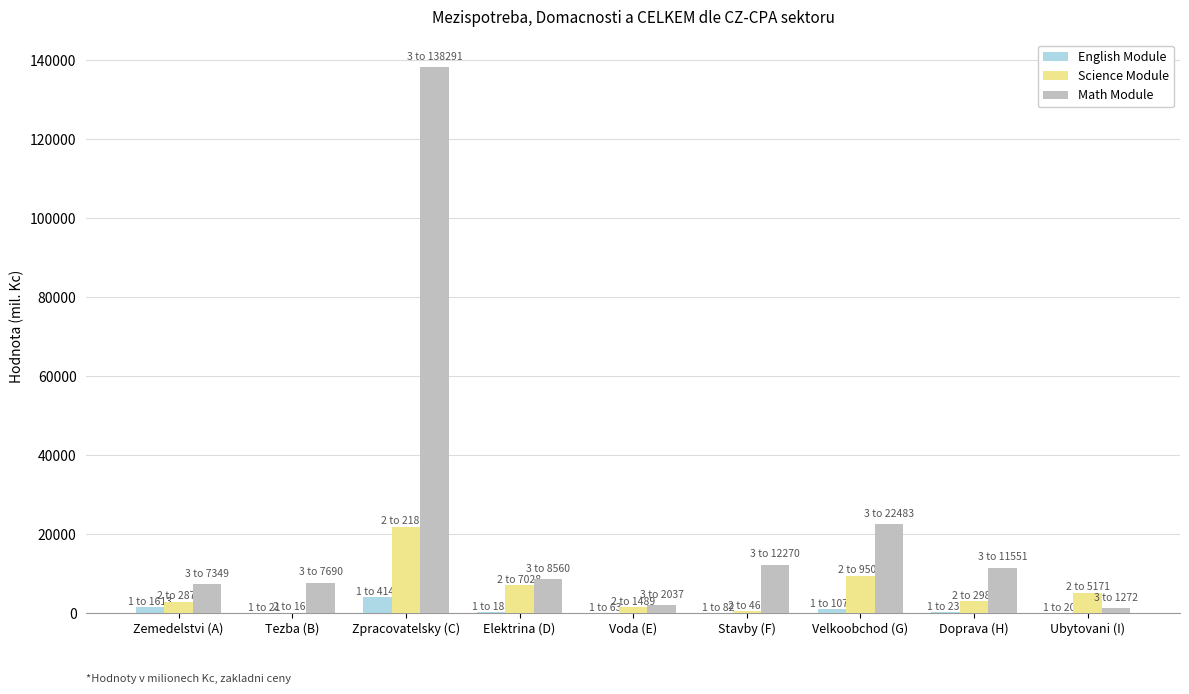

At which category is the sum across all series the highest?

Zpracovatelsky (C)